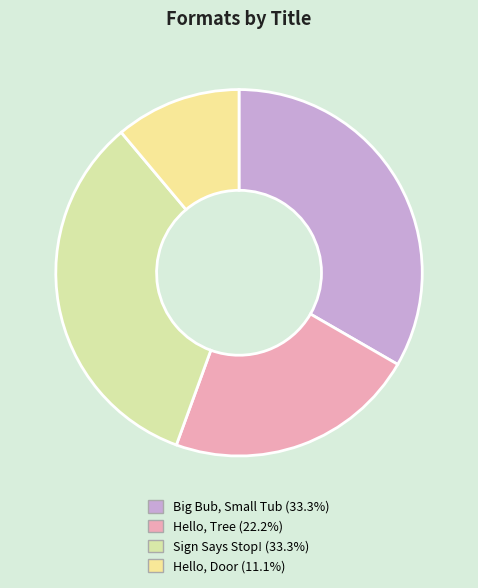

Count the number of slices in the pie.

4